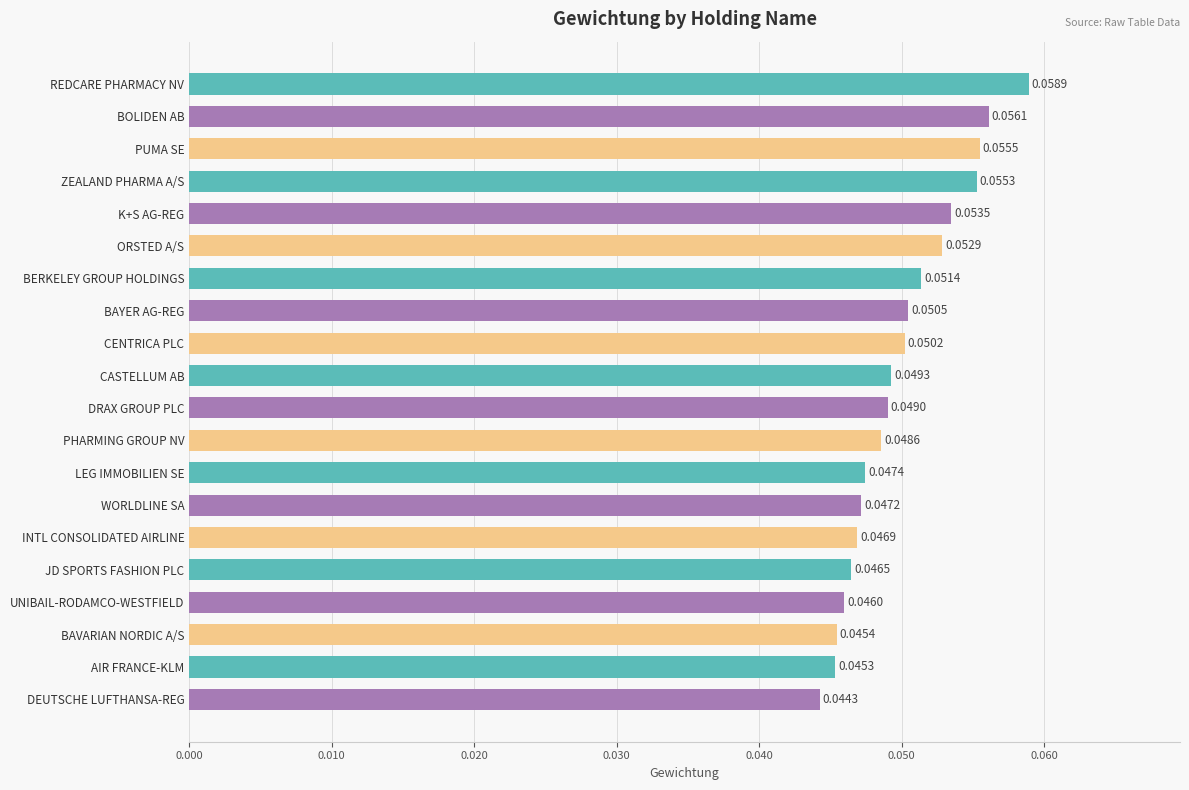

List the labels in order of value, largest first.

REDCARE PHARMACY NV, BOLIDEN AB, PUMA SE, ZEALAND PHARMA A/S, K+S AG-REG, ORSTED A/S, BERKELEY GROUP HOLDINGS, BAYER AG-REG, CENTRICA PLC, CASTELLUM AB, DRAX GROUP PLC, PHARMING GROUP NV, LEG IMMOBILIEN SE, WORLDLINE SA, INTL CONSOLIDATED AIRLINE, JD SPORTS FASHION PLC, UNIBAIL-RODAMCO-WESTFIELD, BAVARIAN NORDIC A/S, AIR FRANCE-KLM, DEUTSCHE LUFTHANSA-REG